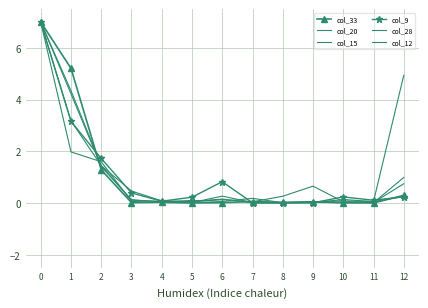

After their last crossing, which series has the higher values: col_28 or col_15?

col_28